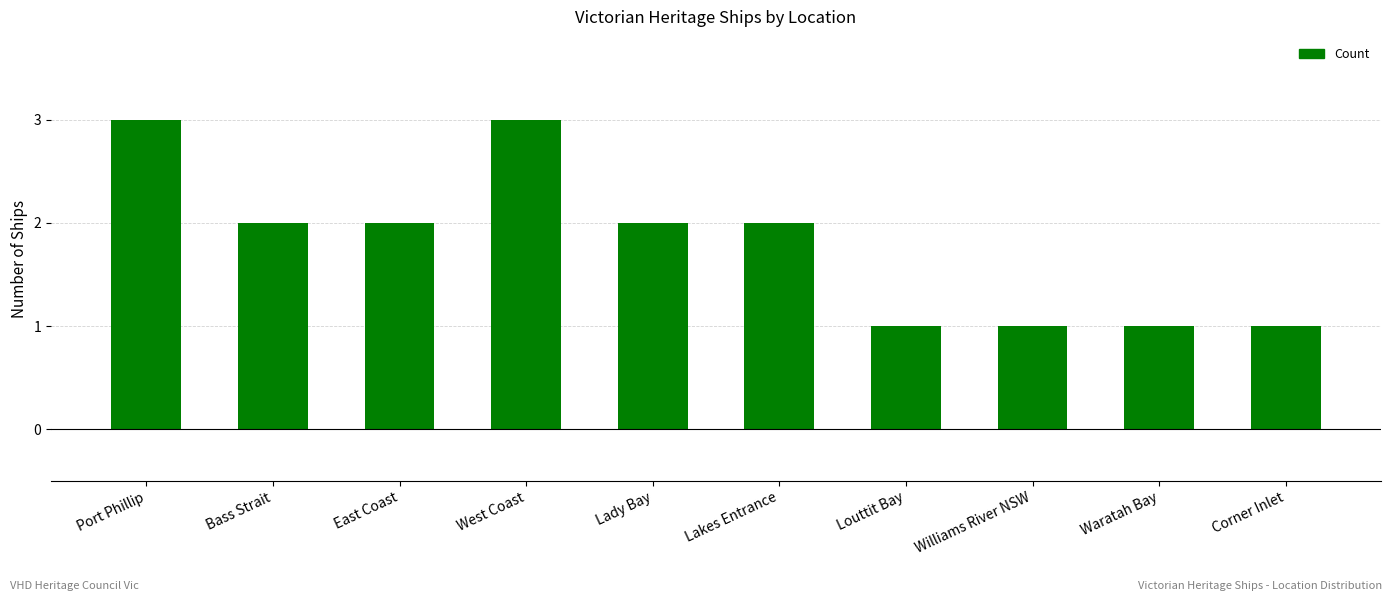

How many categories are shown in the chart?

10